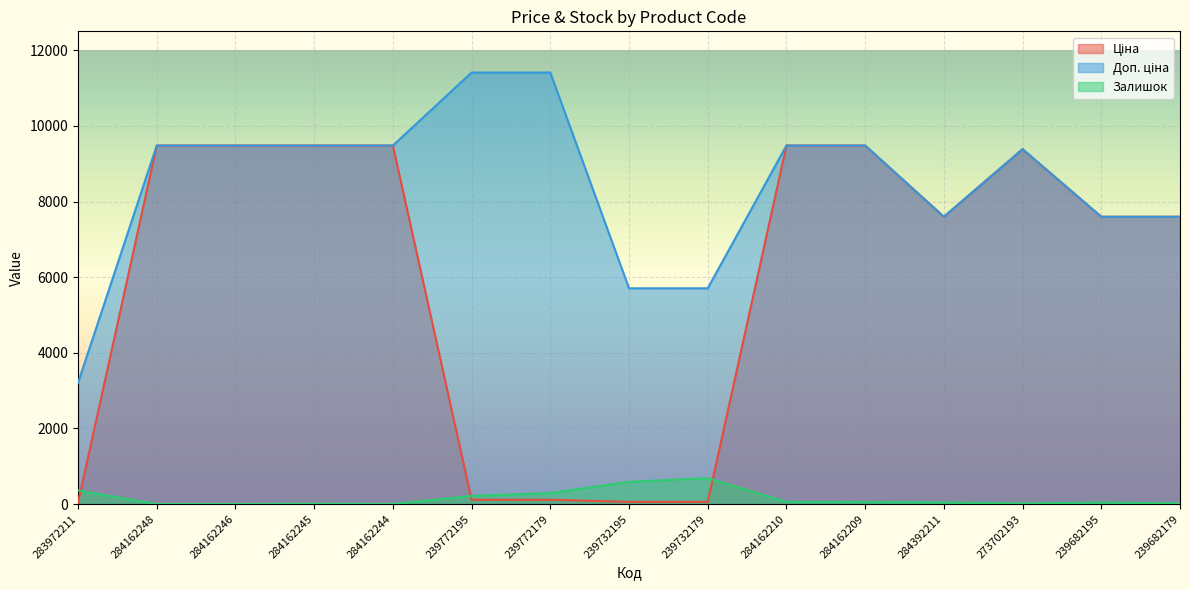

Rank the series by their maximum value, from highest to lowest.

Доп. ціна, Ціна, Залишок